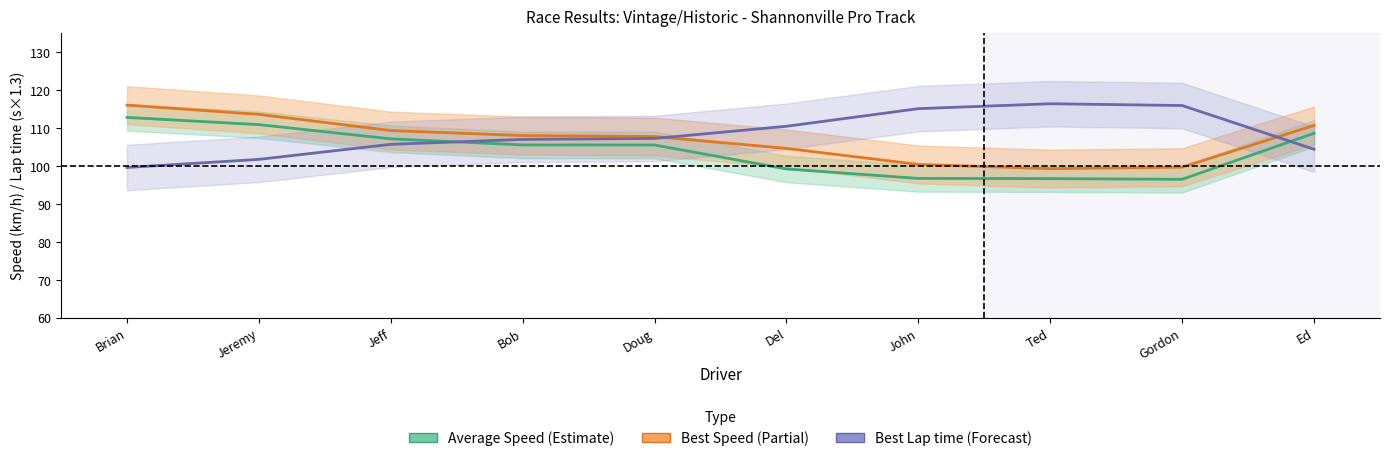

The Best Lap time (×1.3) series shows 57.5 at Ed. True or false?

False